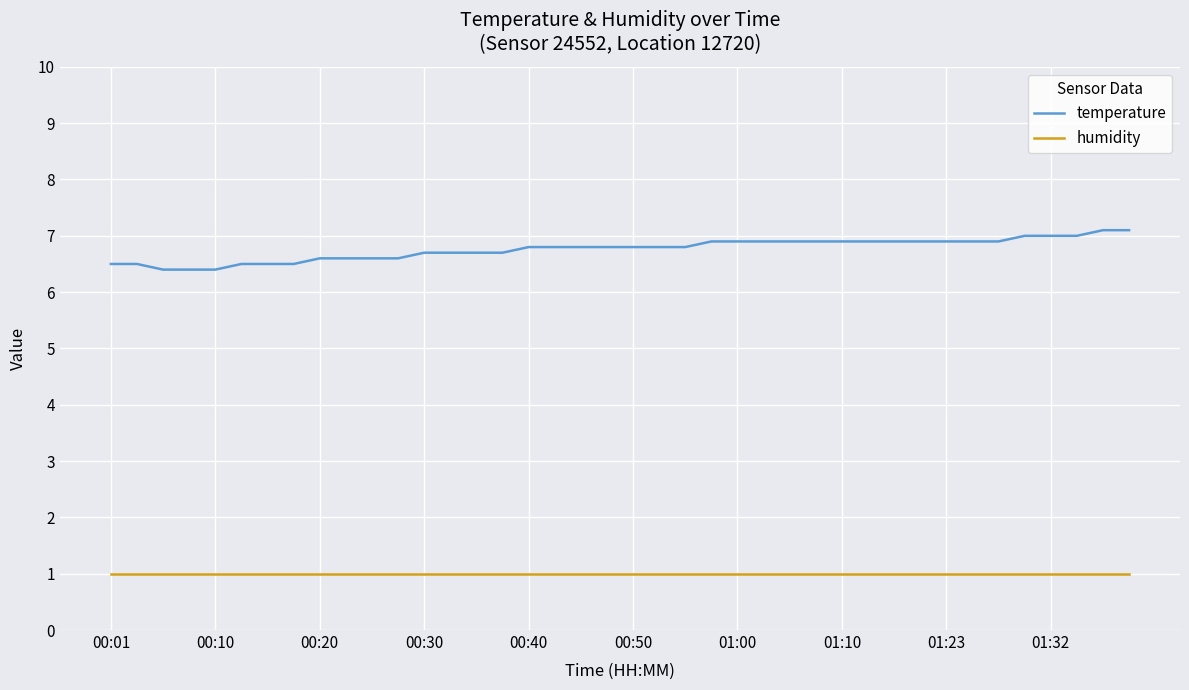

True or false: humidity and temperature intersect in this chart.

False